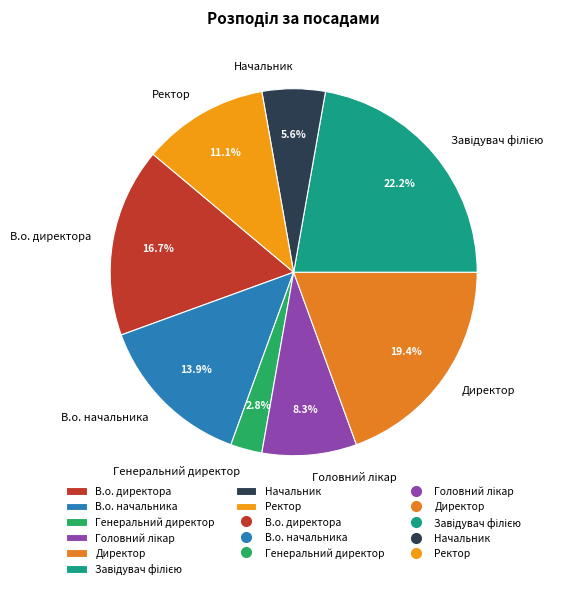

What is the ratio of the value at Ректор to the value at В.о. начальника?

0.8